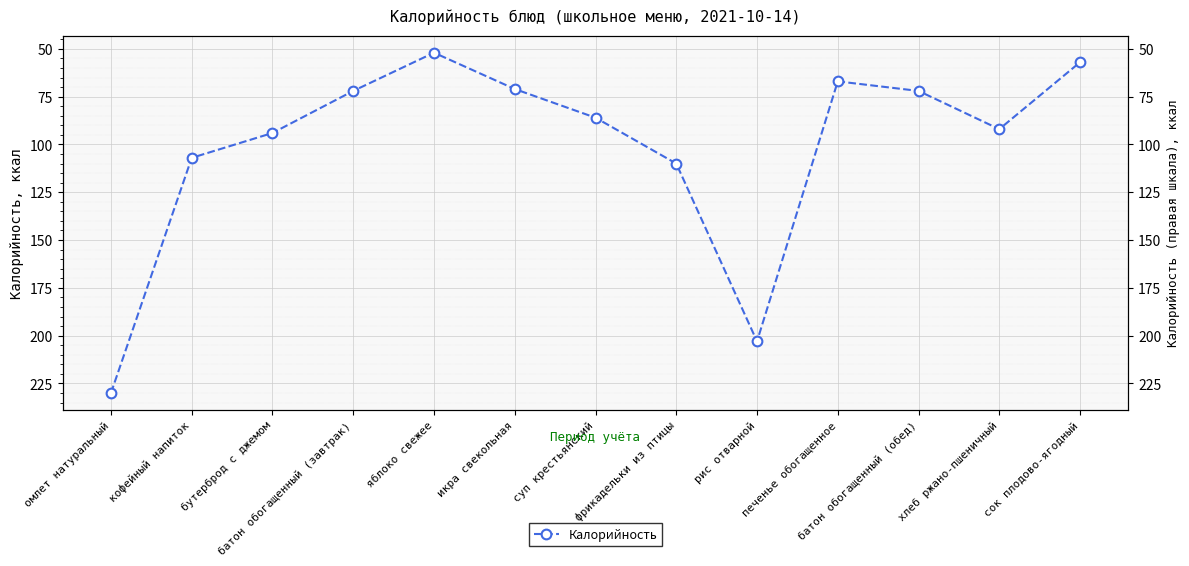

What is the value of the 3rd point from the left?

94